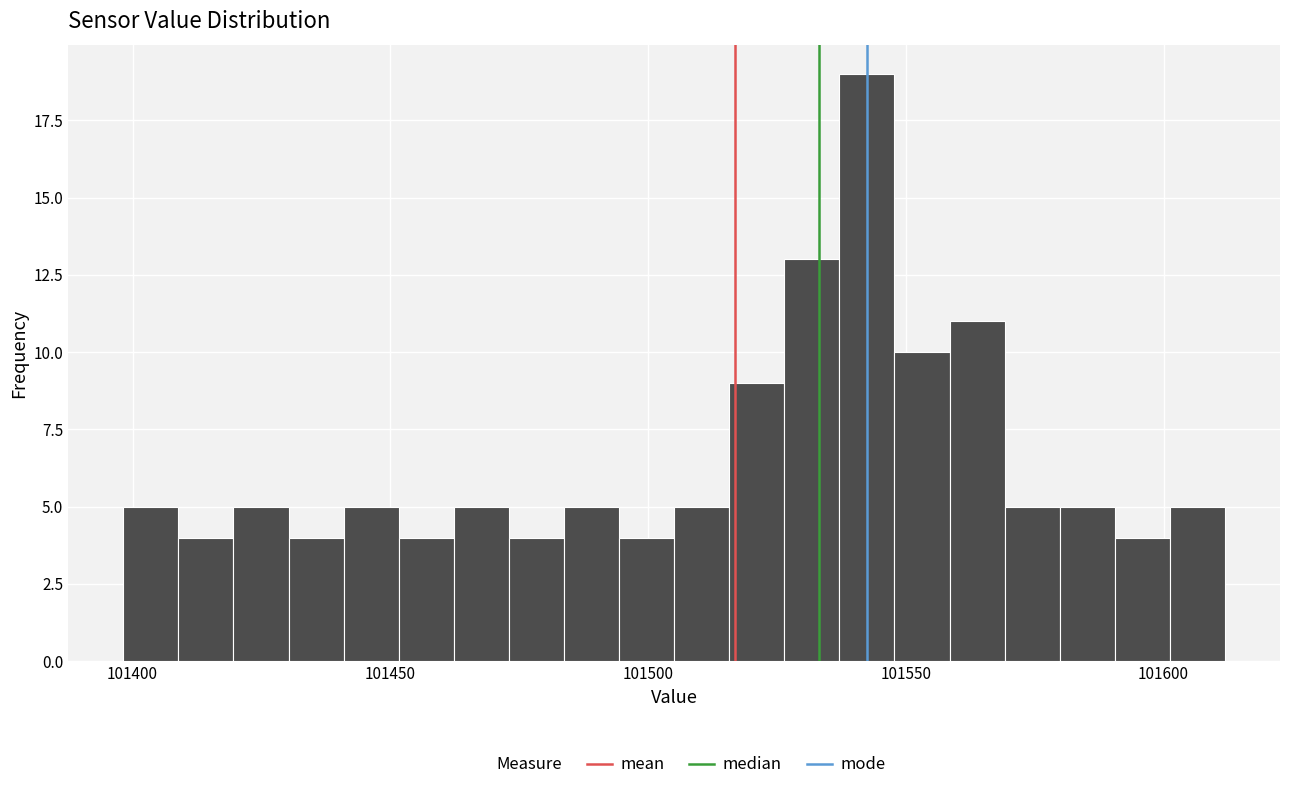

Read against the x-axis, roughly where is the centre of the tallest bar?

101540